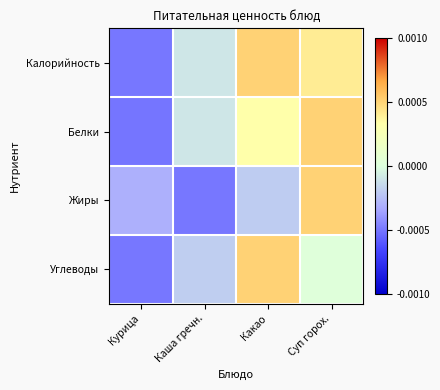

At how many categories does at least one series exceed 0?

2